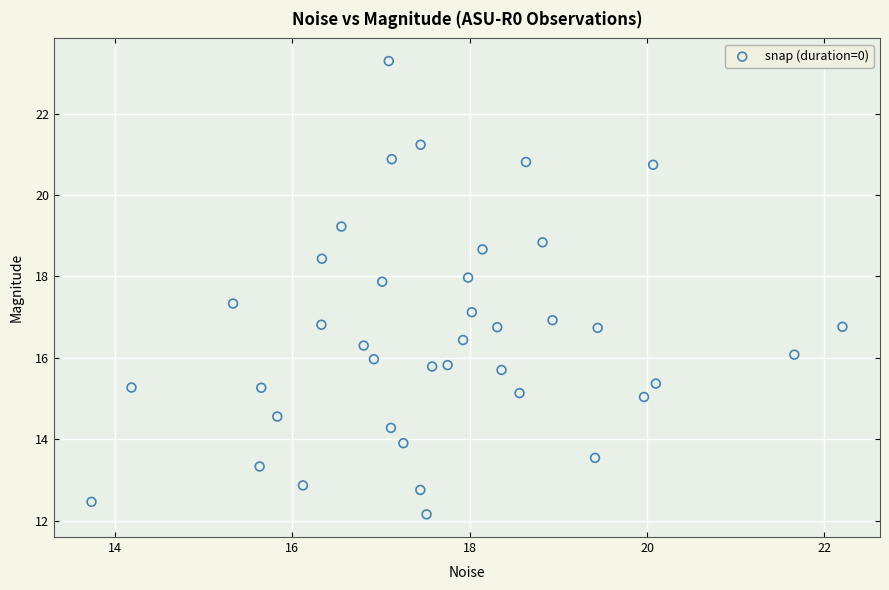

What is the range of X values (max minus min)?

8.5